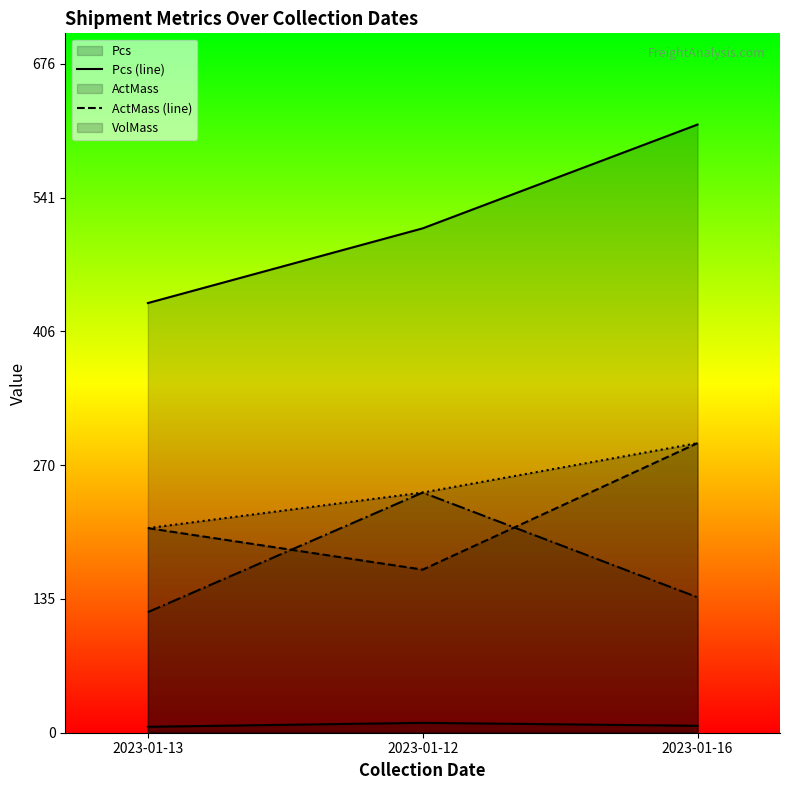

Which category has the highest value in the Freight Charge (line) series?

2023-01-16